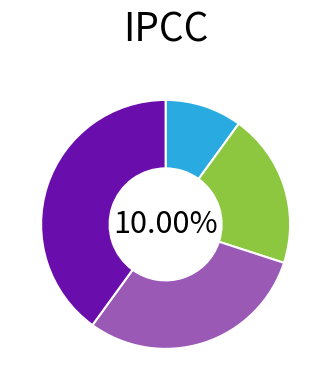

Rank the categories by value from lowest to highest.

Спеціаліст, Спеціаліст другої категорії, Спеціаліст першої категорії, Спеціаліст вищої категорії